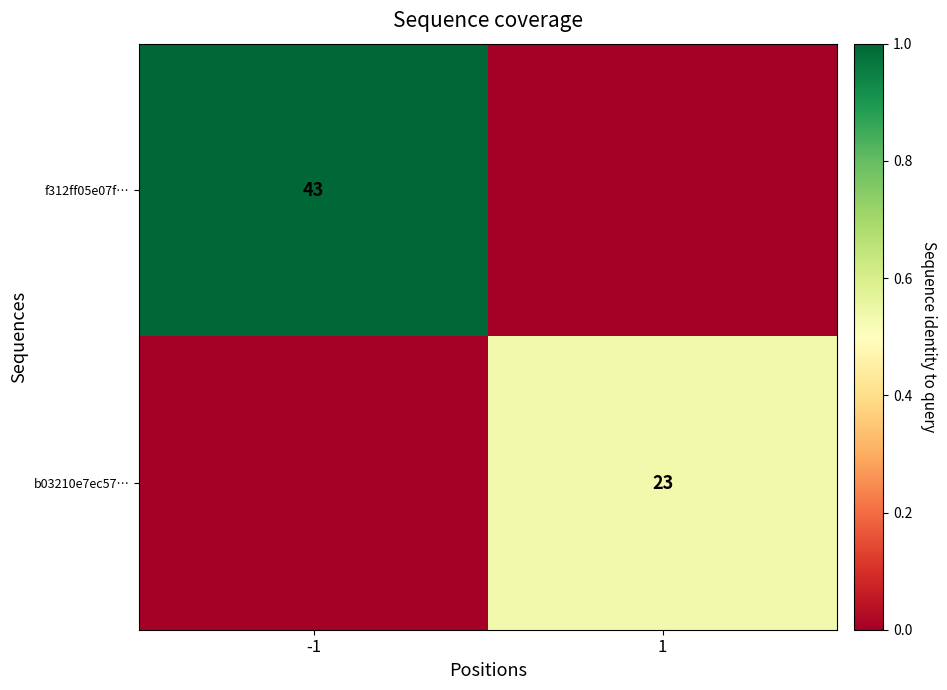

How many data points does each series have?

2